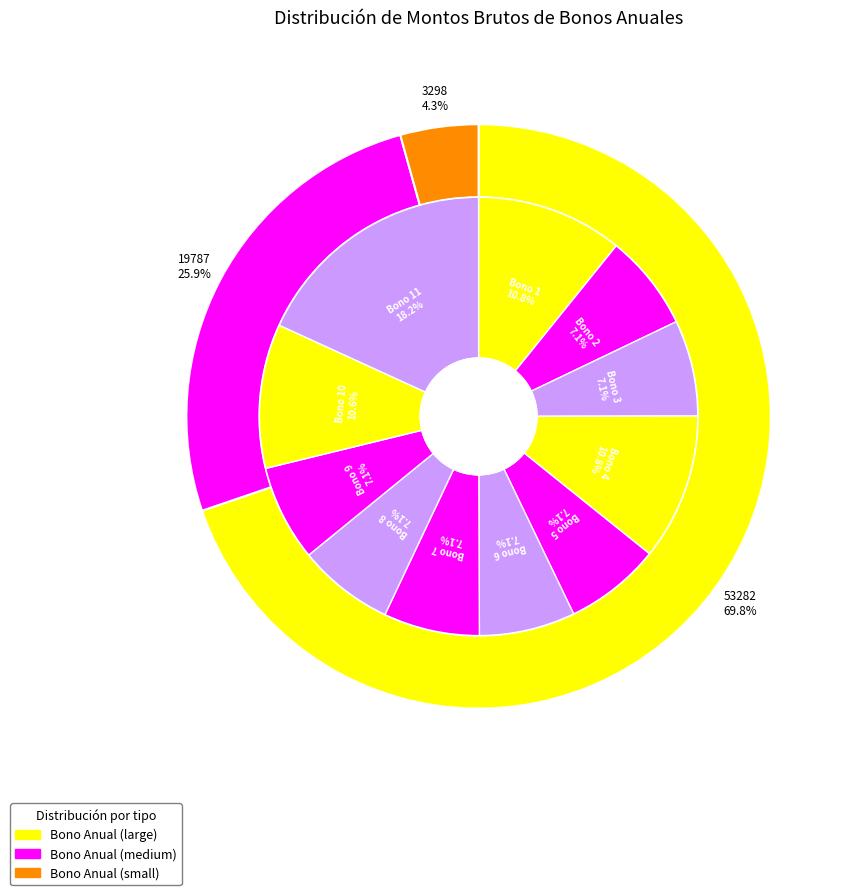

Is Bono 7 the majority of the pie?

No